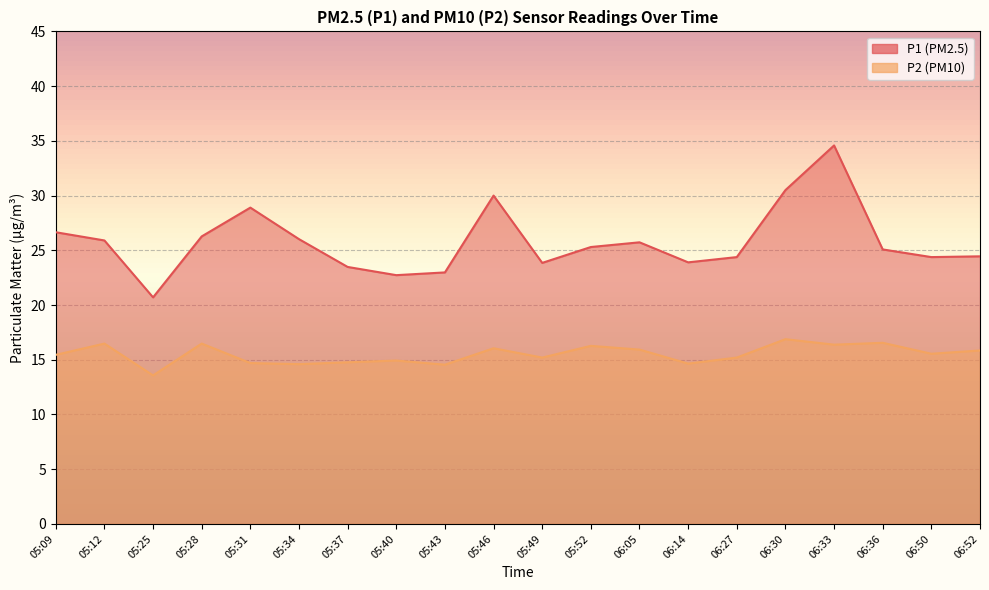

What is the sum of the P1 values at 05:12 and 05:34?

51.9